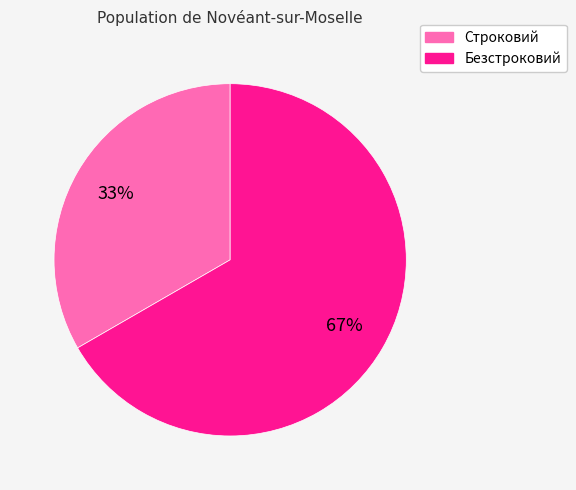

True or false: Безстроковий accounts for 56% of the total.

False